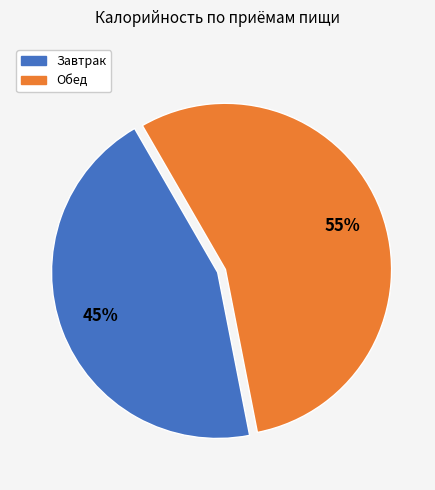

Does any single category account for the majority?

Yes